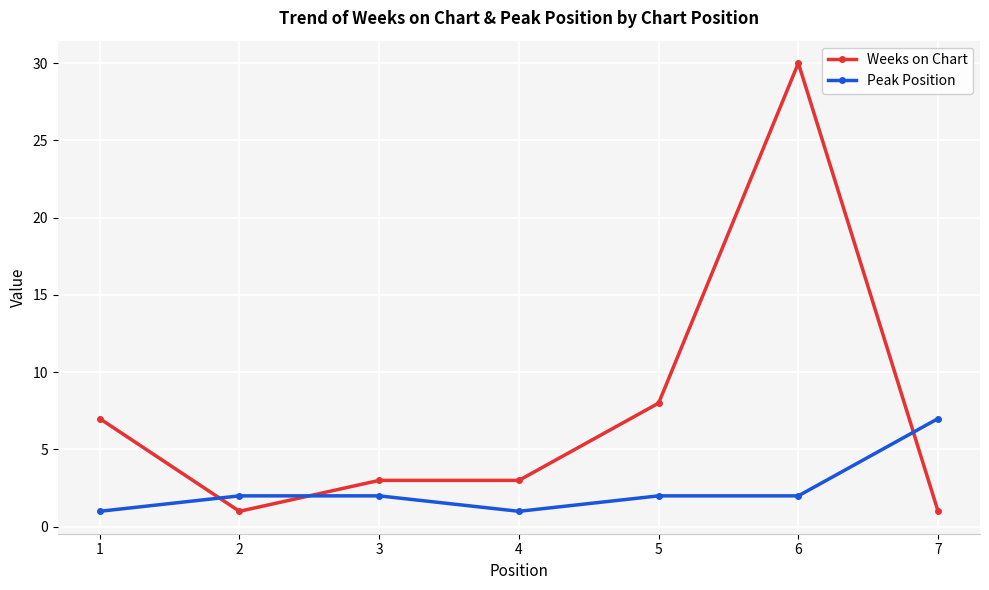

Is this an area chart (filled region under the line)?

No